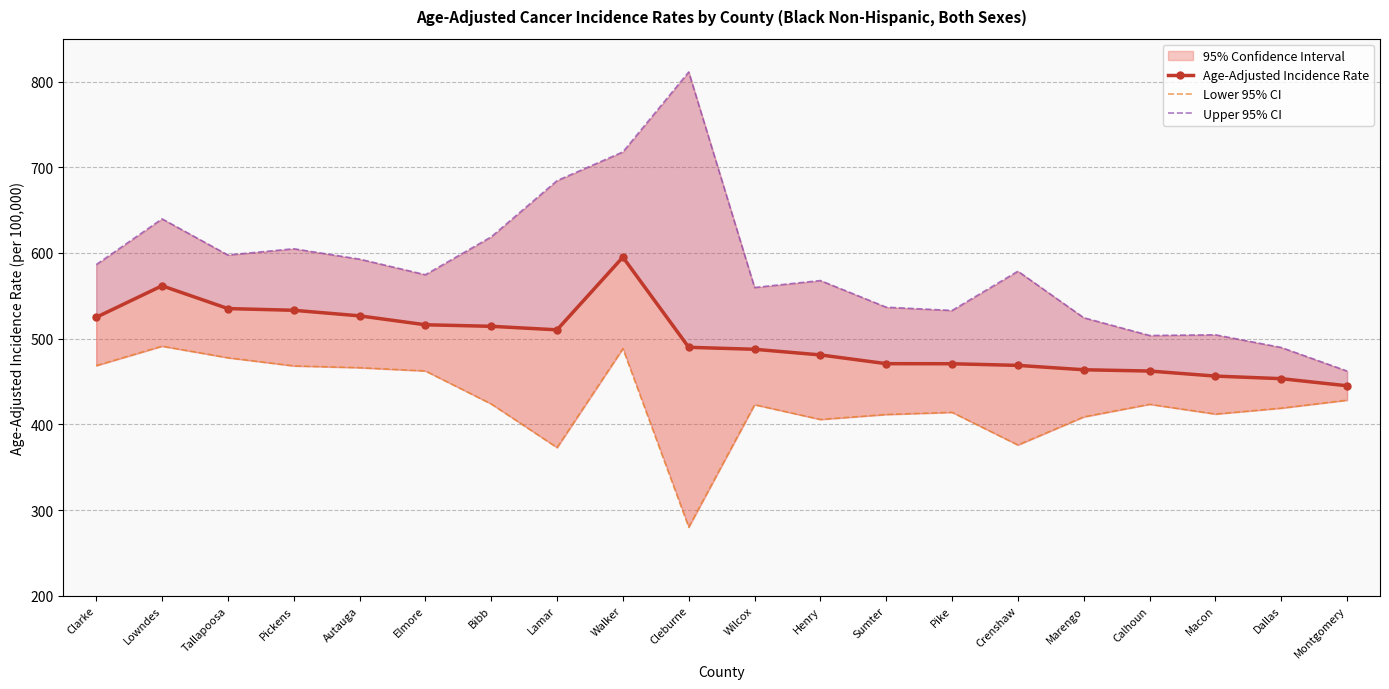

Reading right to left, what are all the values shown in this chart?

Age-Adjusted Incidence Rate: Montgomery=445.0	Dallas=453.3	Macon=456.3	Calhoun=462.2	Marengo=463.7	Crenshaw=468.8	Pike=470.7	Sumter=470.8	Henry=481.0	Wilcox=487.6	Cleburne=489.9	Walker=595.1	Lamar=510.3	Bibb=514.4	Elmore=516.2	Autauga=526.6	Pickens=533.1	Tallapoosa=535.1	Lowndes=561.7	Clarke=524.9
Lower 95% CI: Montgomery=428.2	Dallas=418.9	Macon=412.0	Calhoun=423.4	Marengo=408.7	Crenshaw=375.9	Pike=414.0	Sumter=411.5	Henry=405.7	Wilcox=422.9	Cleburne=280.0	Walker=488.4	Lamar=372.9	Bibb=423.8	Elmore=462.3	Autauga=466.1	Pickens=468.2	Tallapoosa=477.7	Lowndes=491.2	Clarke=468.5
Upper 95% CI: Montgomery=462.2	Dallas=489.7	Macon=504.5	Calhoun=503.7	Marengo=524.4	Crenshaw=578.7	Pike=532.9	Sumter=536.7	Henry=567.8	Wilcox=559.7	Cleburne=811.2	Walker=717.9	Lamar=684.4	Bibb=618.8	Elmore=574.6	Autauga=592.8	Pickens=604.9	Tallapoosa=597.6	Lowndes=639.8	Clarke=586.4